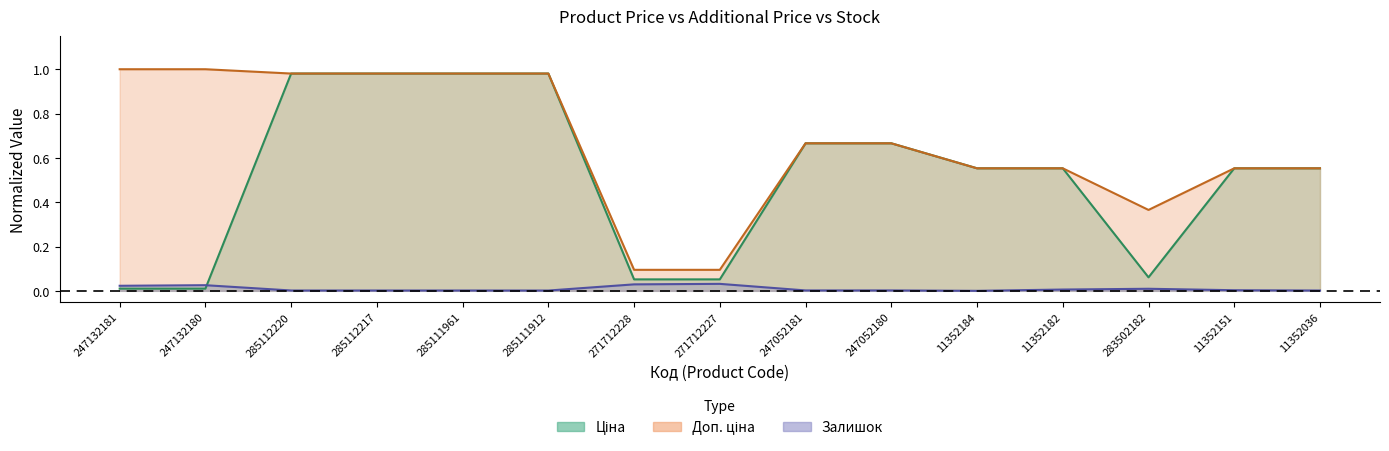

True or false: Ціна and Залишок intersect in this chart.

True